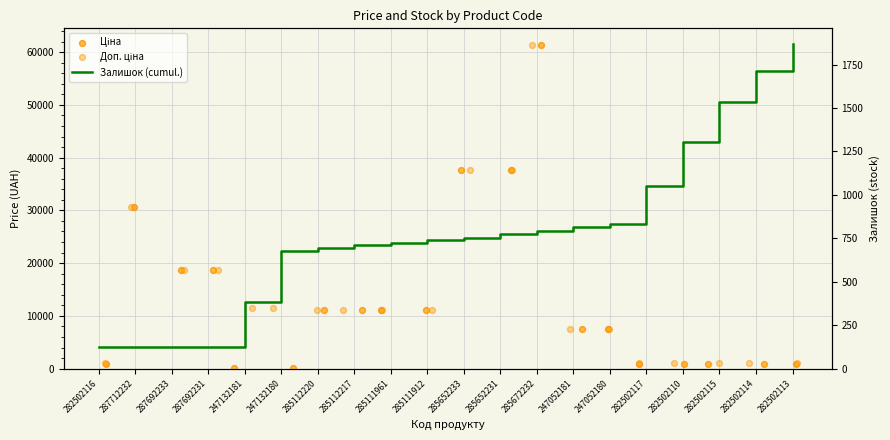

What are all the series names shown in the legend?

Ціна, Доп. ціна, Залишок (cumul.)